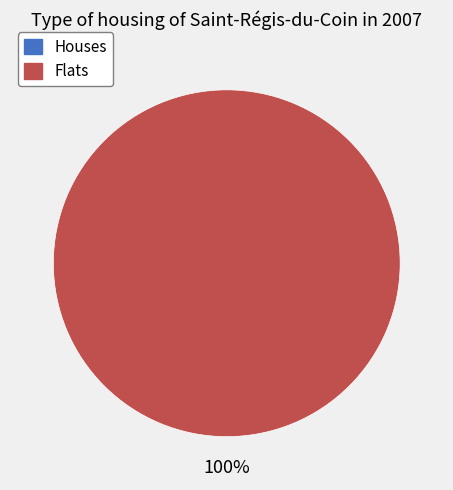

Do 2022-09-15T11:08:34.475Z and 2022-09-15T00:59:32.577Z together represent more than half of the pie?

Yes